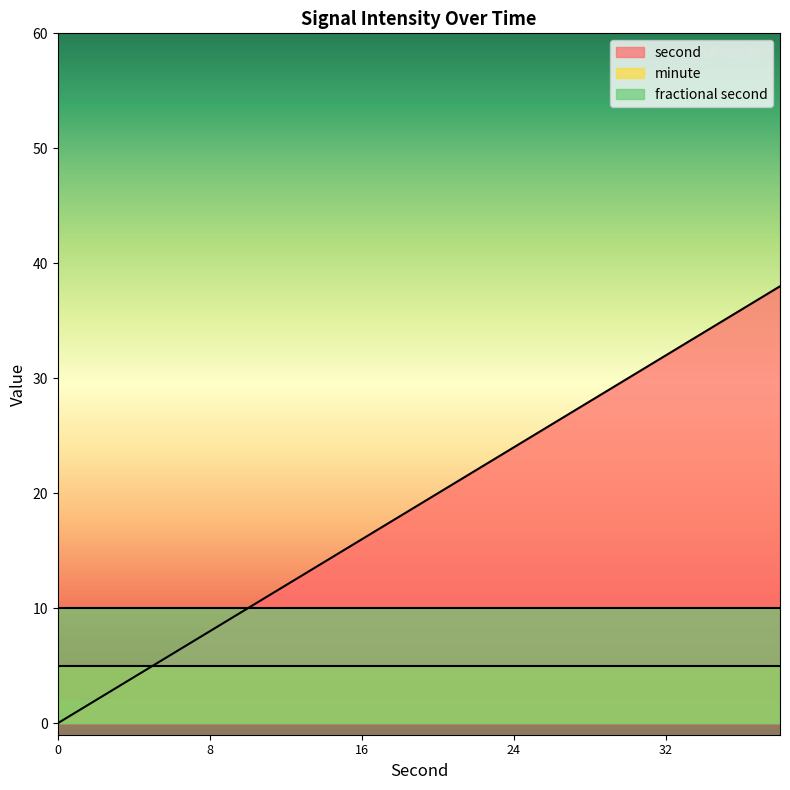

Which series has the largest range (max minus min)?

second